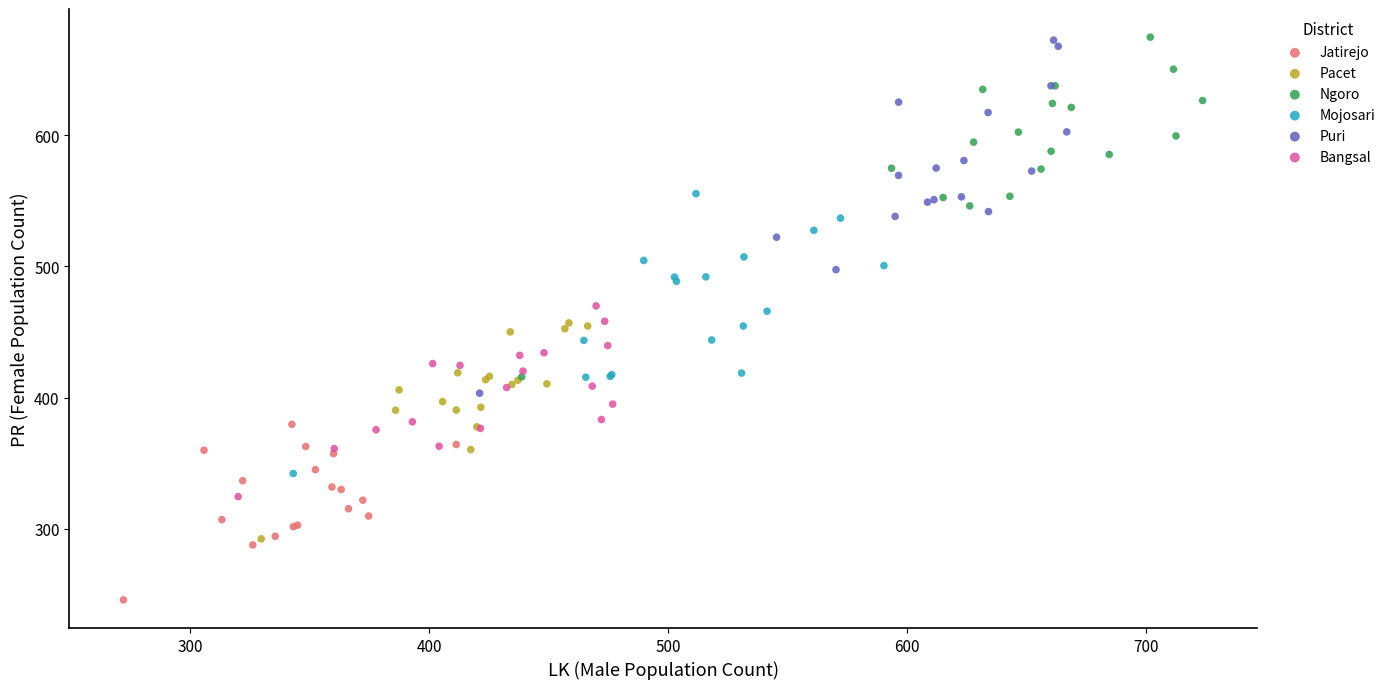

Which series has the widest spread of Y values?

Puri